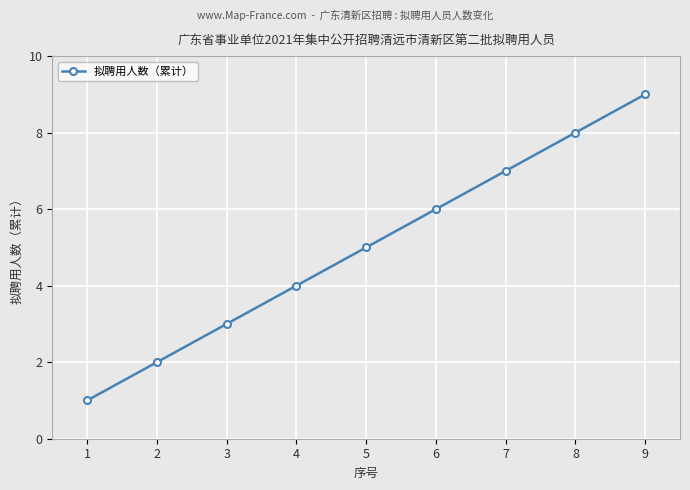

Is it true that the value at 7 is 7?

True